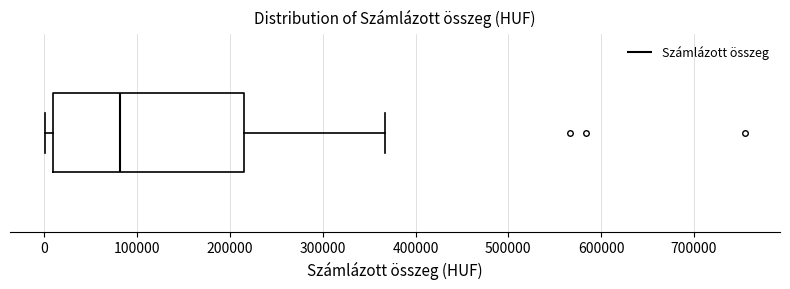

Transcribe this box plot: give where the median line is, the range the box spans, and where the two whiskers end, as read against the x-axis. The values are not printed on the chart, so give them approximately, as read against the axis.

median 80000, box 10000 to 210000, whiskers 0 to 370000